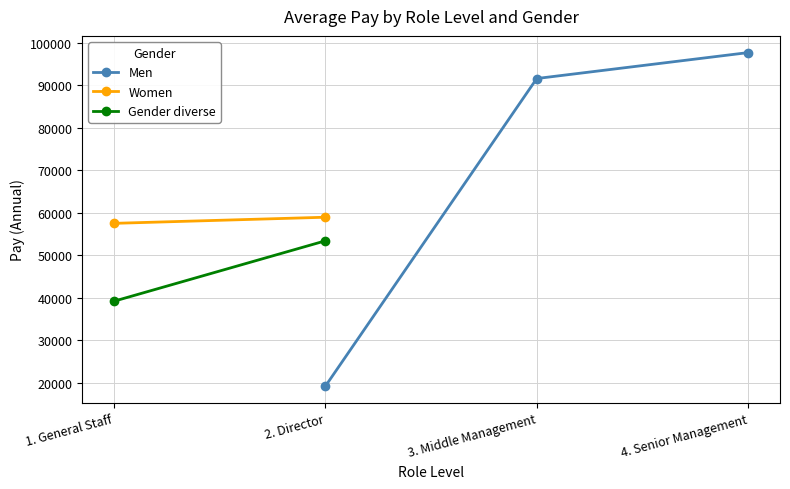

What is the label of the 1st point from the right?

4. Senior Management